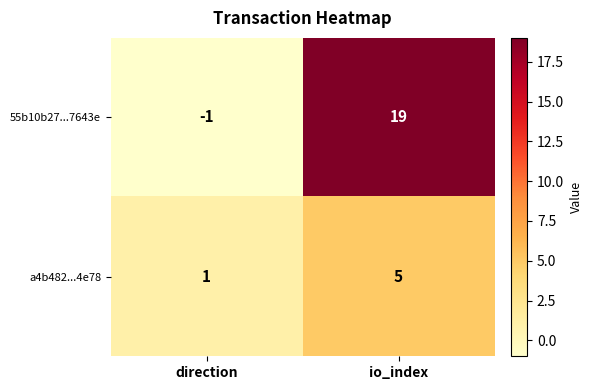

What is the difference between the a4b482...4e78 values at io_index and direction?

4